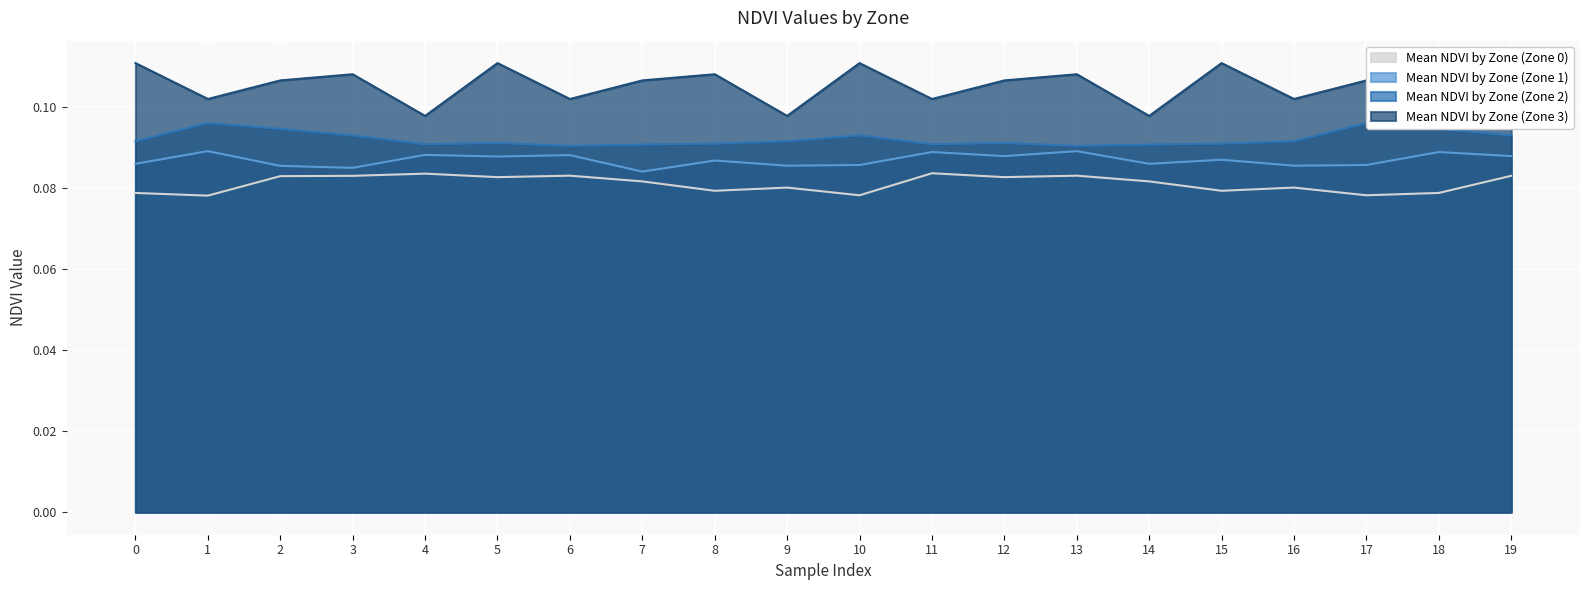

At which category does Mean NDVI by Zone (Zone 0) reach its first local valley?

1